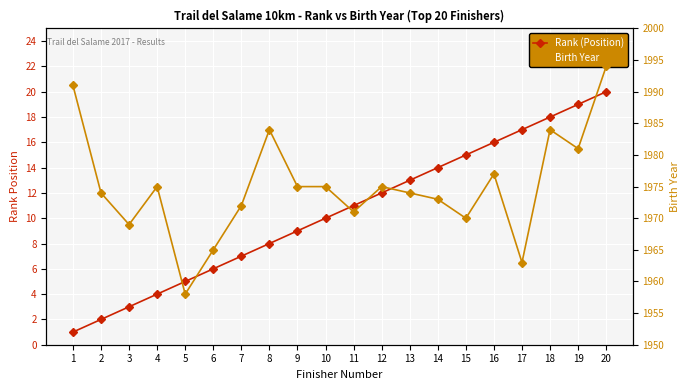

At how many categories does at least one series exceed 1801?

20